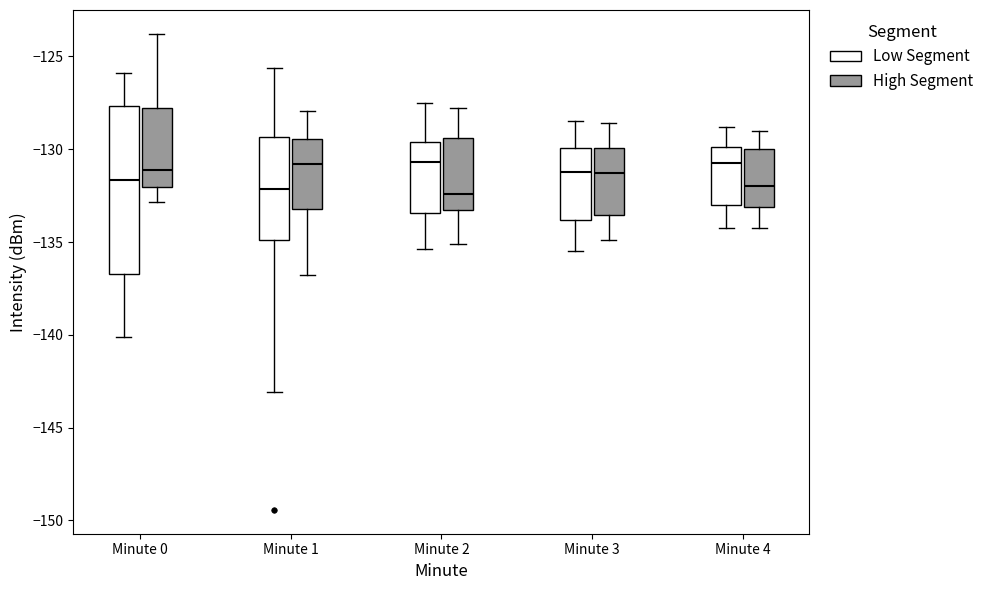

Reading left to right, read every box against the y-axis: the position of its median line, the range the box covers, and the ends of its whiskers. The values are not printed on the chart, so give them approximately, as read against the axis.

Minute 0 (Low Segment): median -131.5, box -136.5 to -127.5, whiskers -140.0 to -126.0
Minute 0 (High Segment): median -131.0, box -132.0 to -128.0, whiskers -133.0 to -124.0
Minute 1 (Low Segment): median -132.0, box -135.0 to -129.5, whiskers -143.0 to -125.5
Minute 1 (High Segment): median -131.0, box -133.0 to -129.5, whiskers -137.0 to -128.0
Minute 2 (Low Segment): median -130.5, box -133.5 to -129.5, whiskers -135.5 to -127.5
Minute 2 (High Segment): median -132.5, box -133.0 to -129.5, whiskers -135.0 to -128.0
Minute 3 (Low Segment): median -131.0, box -134.0 to -130.0, whiskers -135.5 to -128.5
Minute 3 (High Segment): median -131.5, box -133.5 to -130.0, whiskers -135.0 to -128.5
Minute 4 (Low Segment): median -130.5, box -133.0 to -130.0, whiskers -134.0 to -129.0
Minute 4 (High Segment): median -132.0, box -133.0 to -130.0, whiskers -134.0 to -129.0